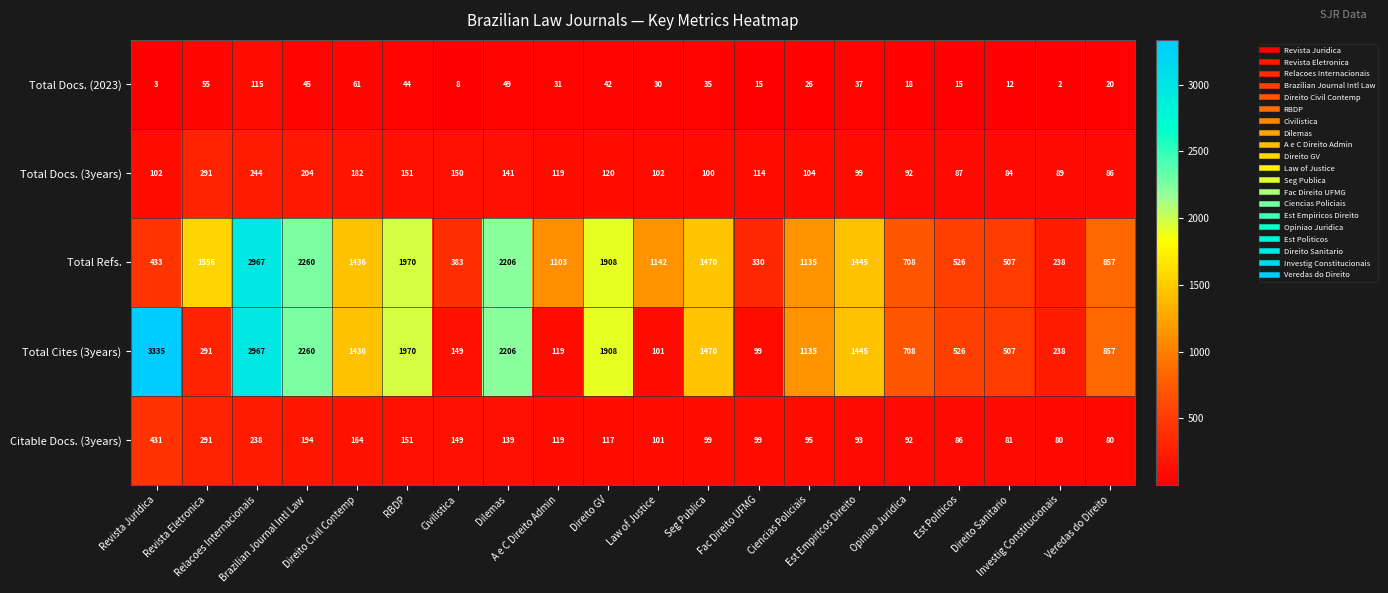

What is the sum of all Total Cites (3years) values?

23727